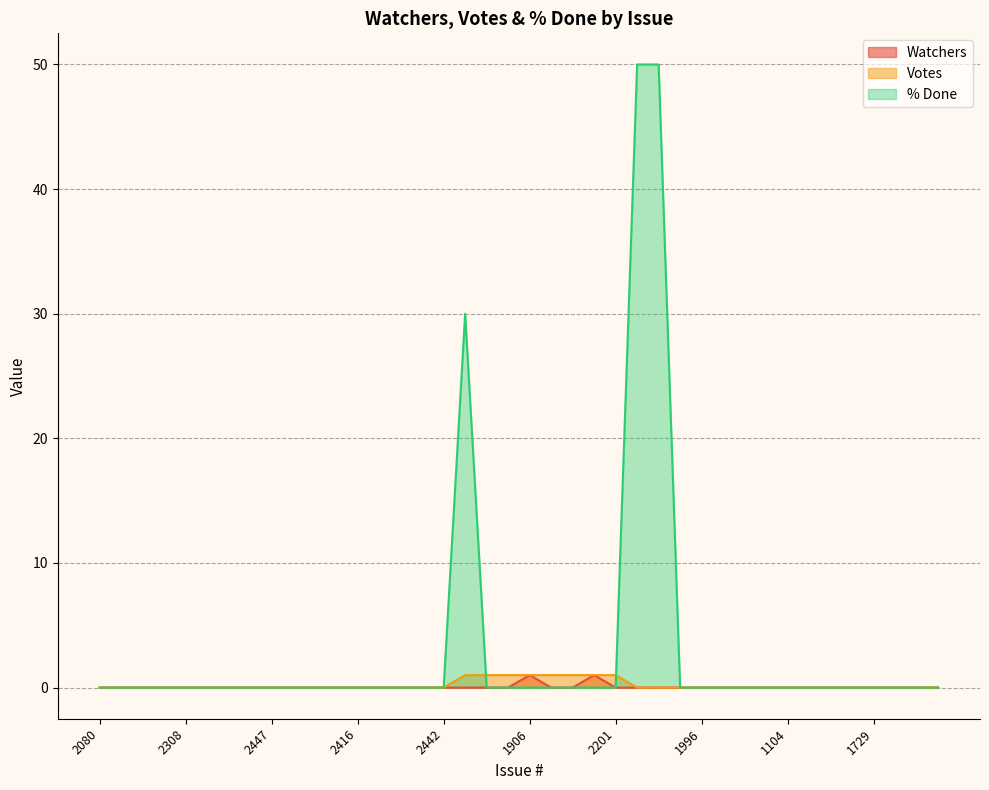

Between 1990 and 1731, which series saw the biggest shift?

Votes